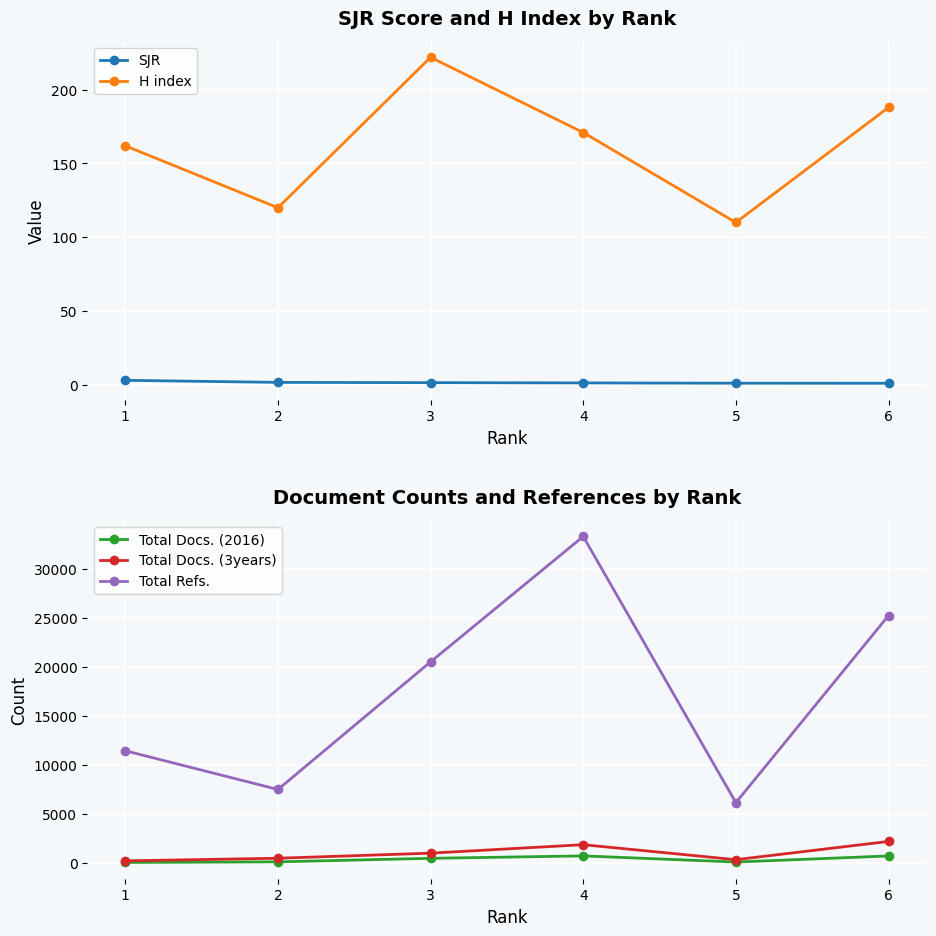

At which category does Total Docs. (2016) reach its first local peak?

4